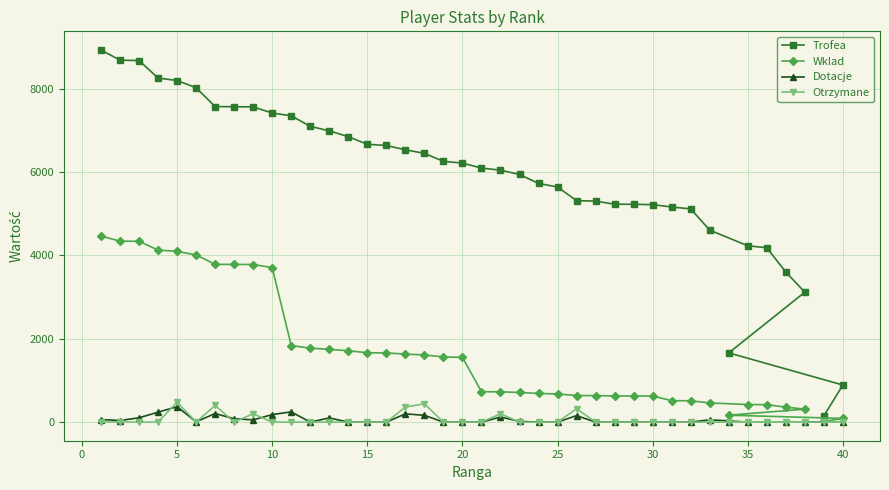

Which series has the largest total across all categories?

Trofea